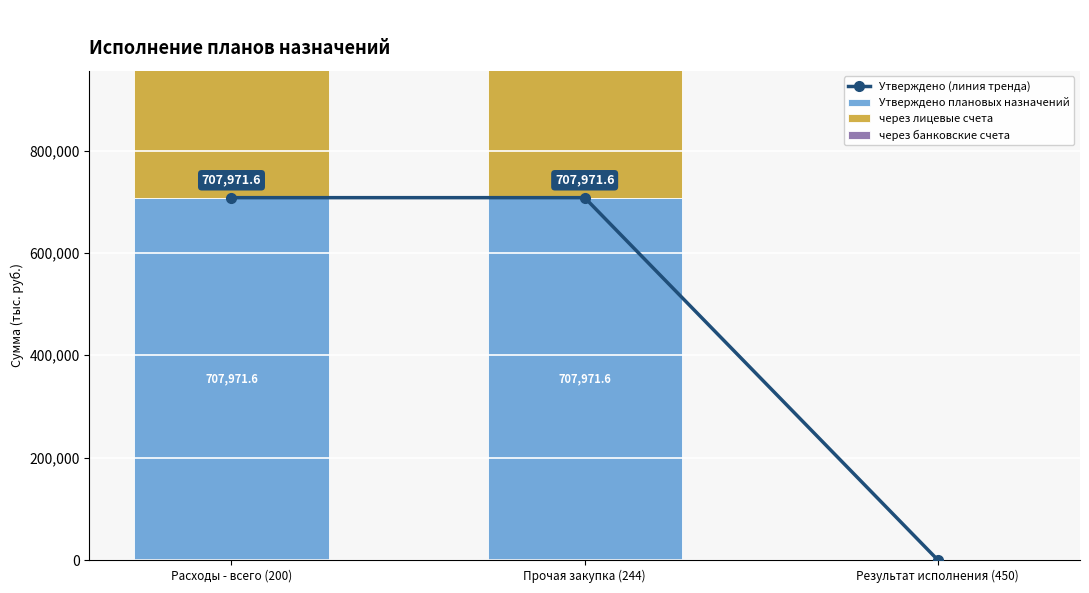

Count the number of data series in this chart.

4